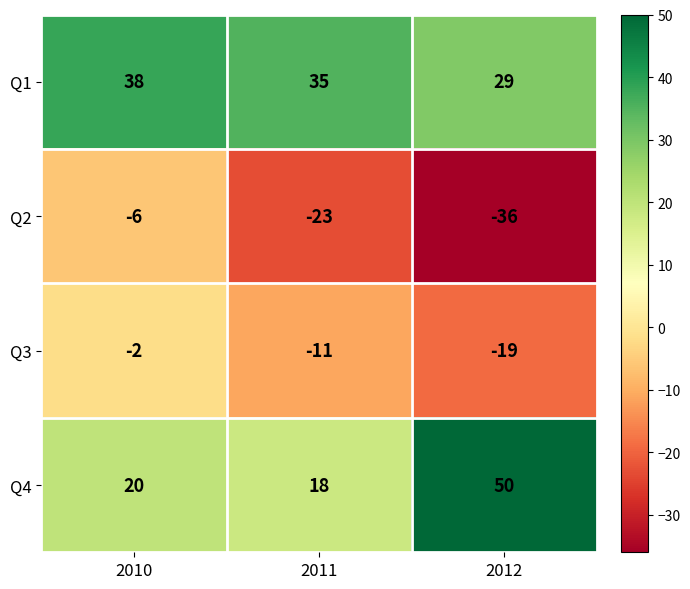

At which label is Q3 closest to -10?

2011